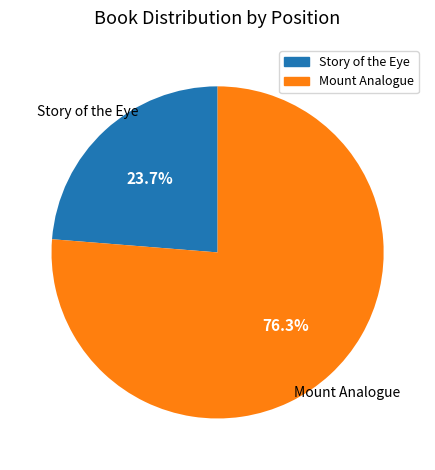

Combined, what portion of the pie is Story of the Eye and Mount Analogue?

100.0%